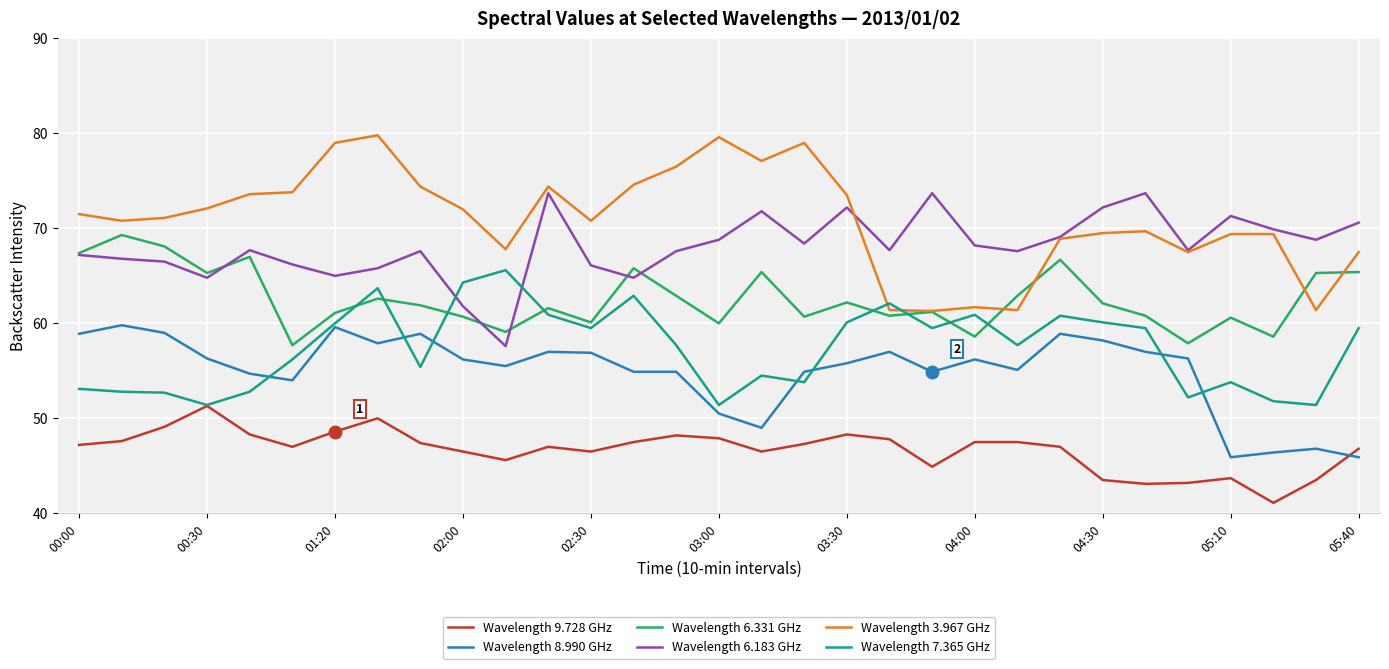

True or false: Wavelength 8.990 GHz and Wavelength 7.365 GHz intersect in this chart.

True